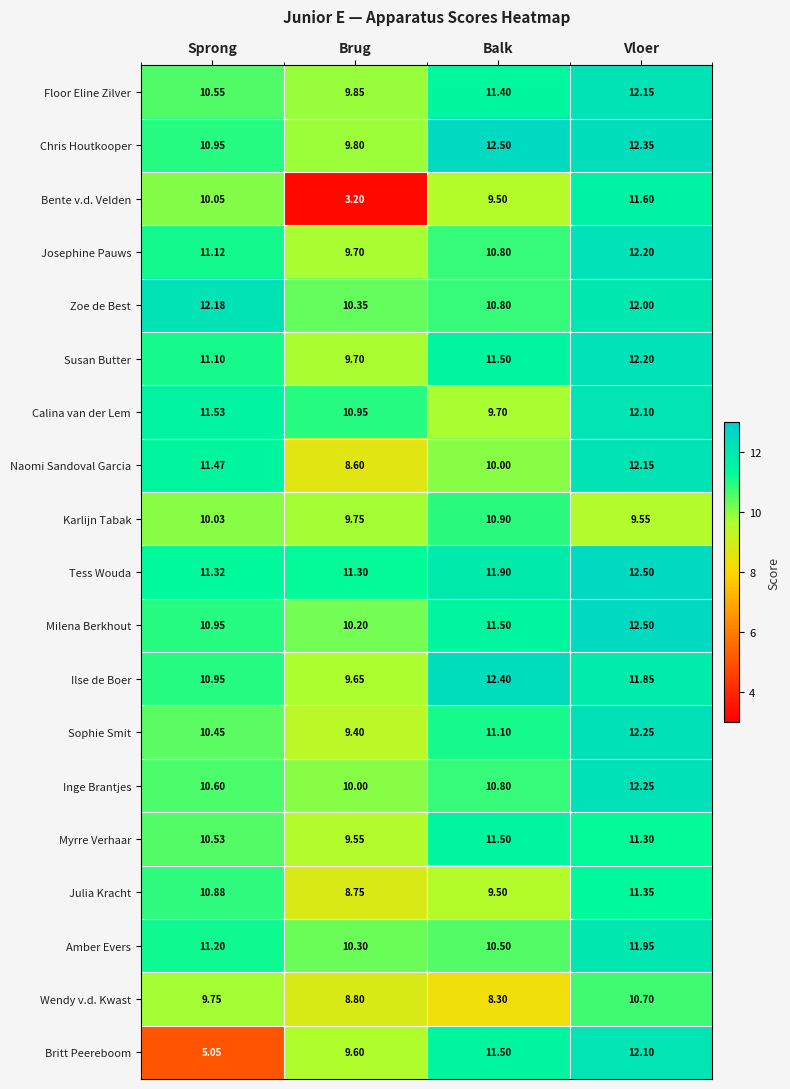

Which category has the lowest value in the Amber Evers series?

Brug